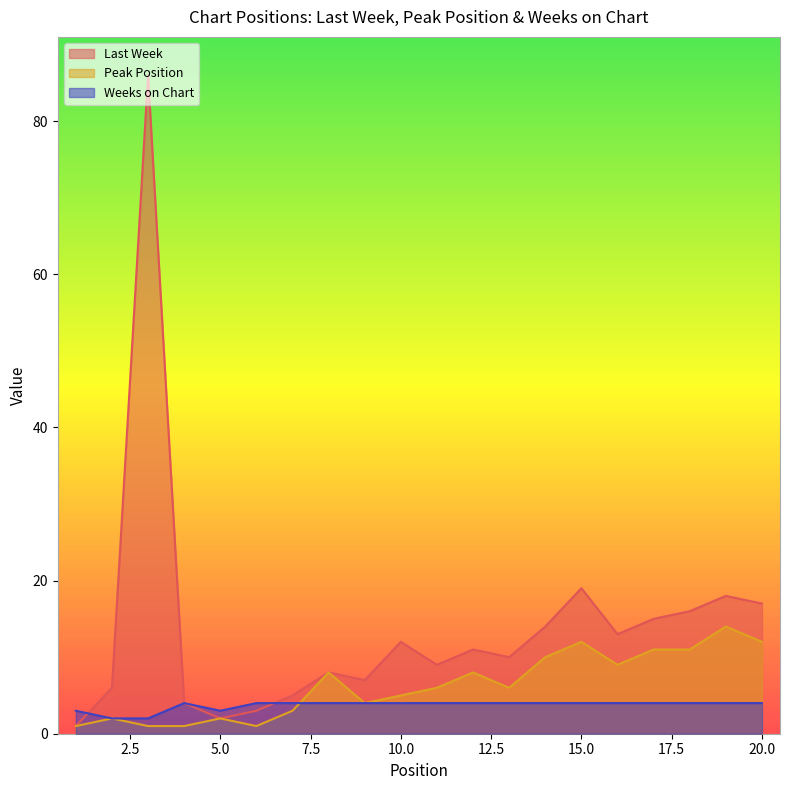

What is the minimum value shown in the chart?

1